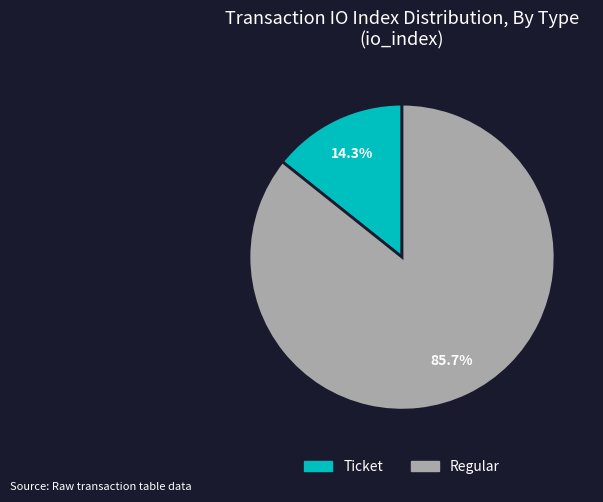

Between Ticket and Regular, which is larger?

Regular